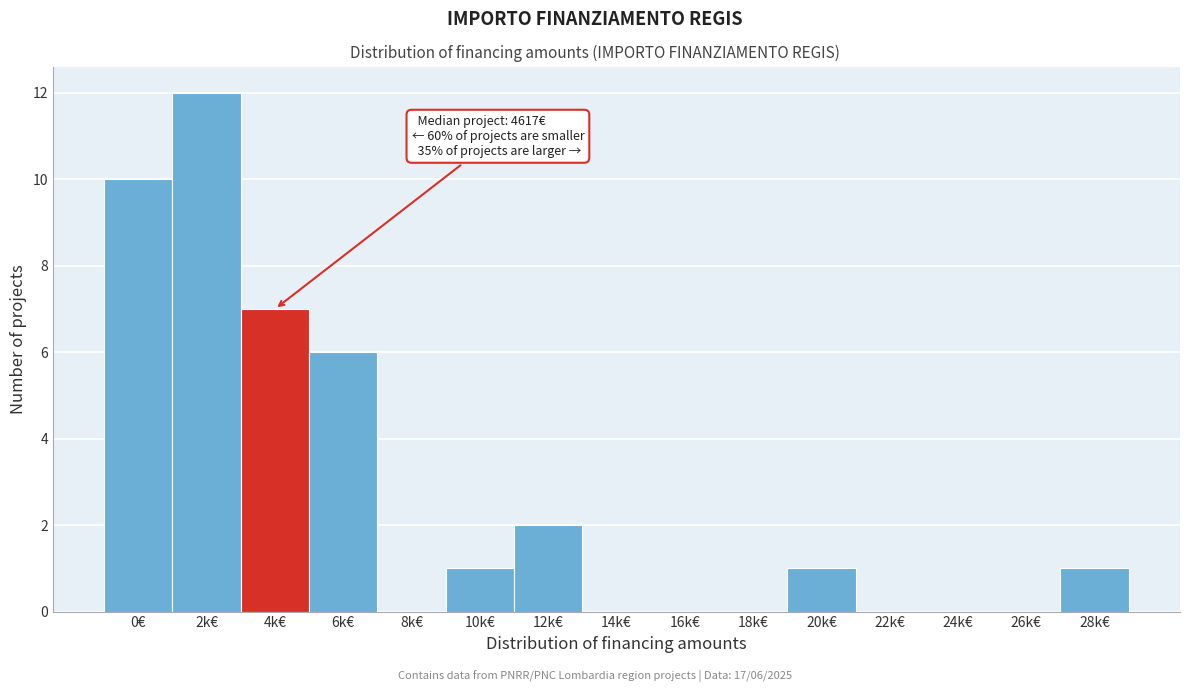

Reading left to right, list all the values displayed in this chart.

0€=10	2k€=12	4k€=7	6k€=6	8k€=0	10k€=1	12k€=2	14k€=0	16k€=0	18k€=0	20k€=1	22k€=0	24k€=0	26k€=0	28k€=1